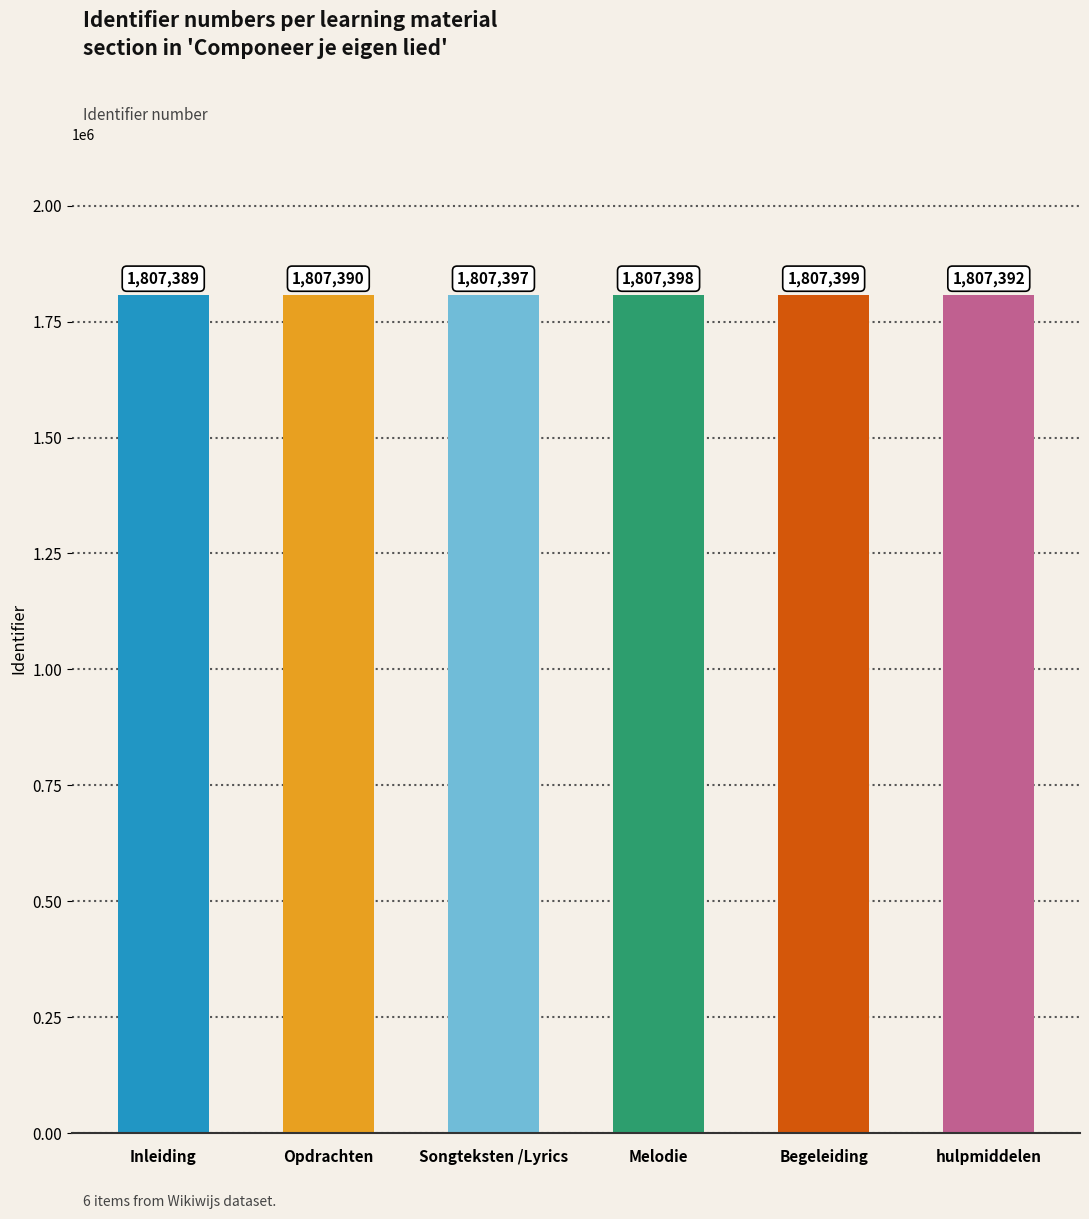

The chart shows a value of 2619165 at Songteksten /Lyrics. True or false?

False